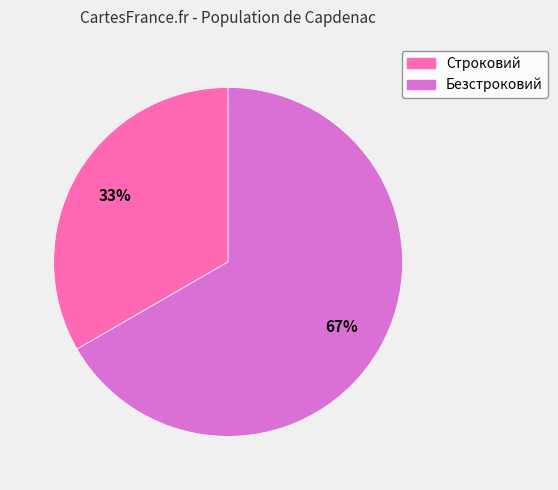

Which category accounts for the majority?

Безстроковий